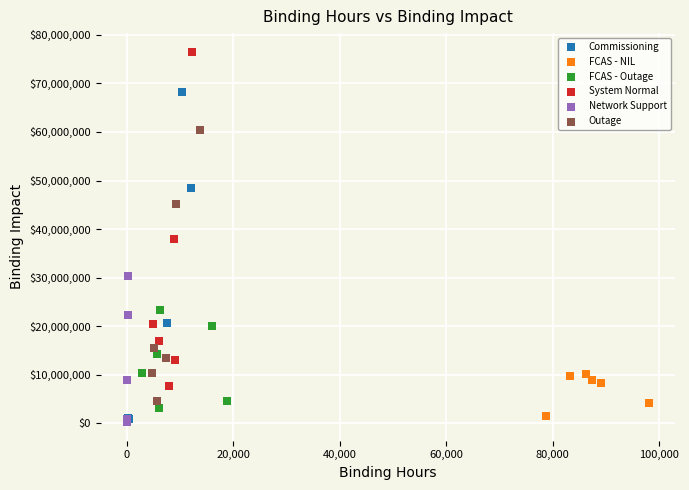

Which series contains the highest Y value?

System Normal